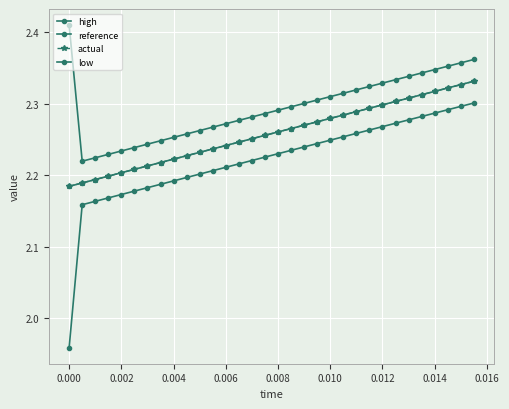

What is the smallest value displayed?

2.0